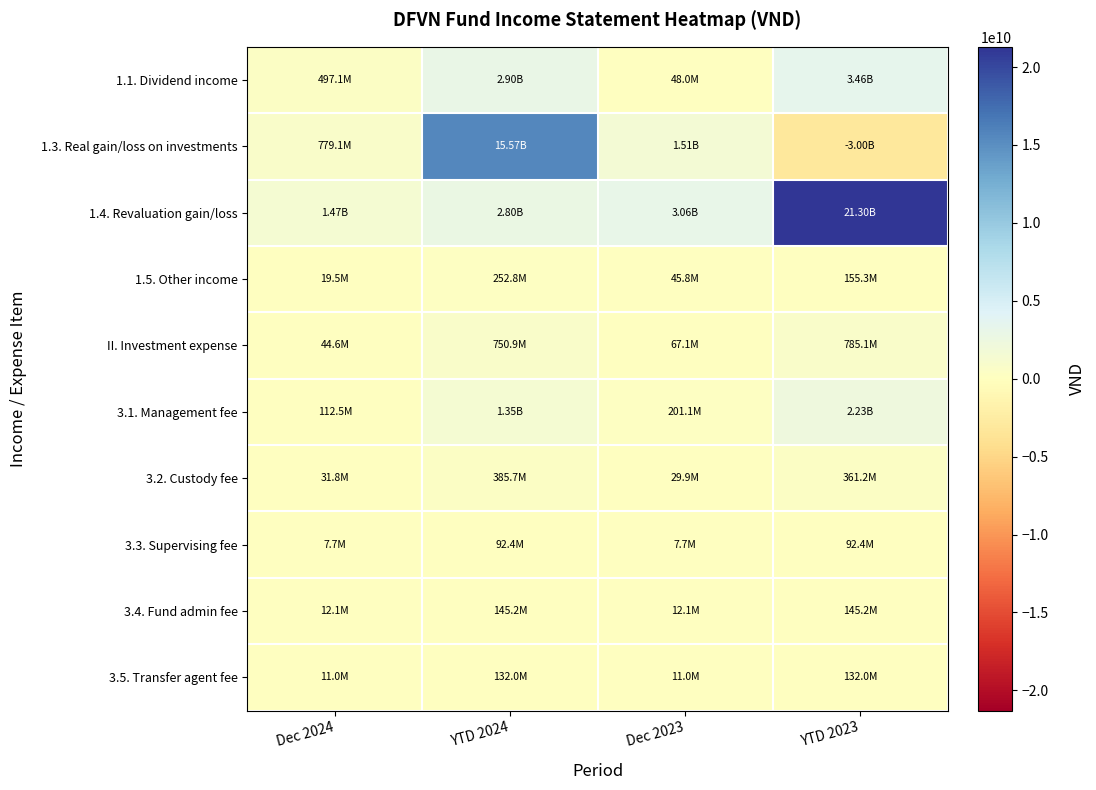

What is the maximum value shown in the chart?

21298363734